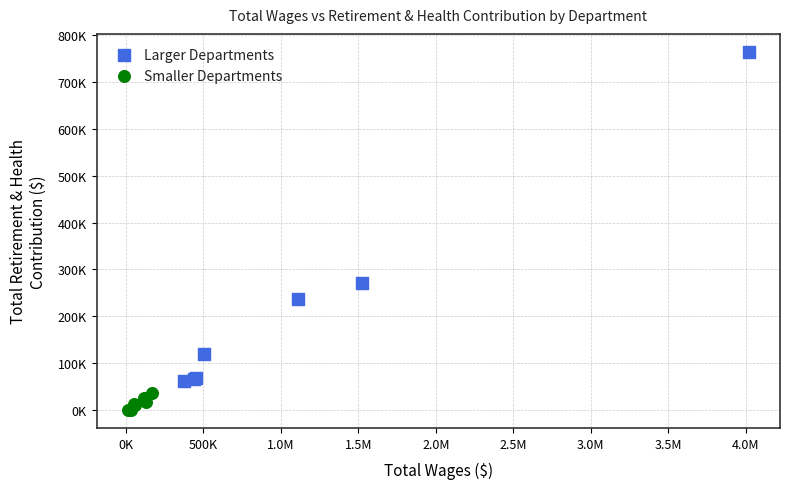

Which series contains the highest Y value?

Larger Departments